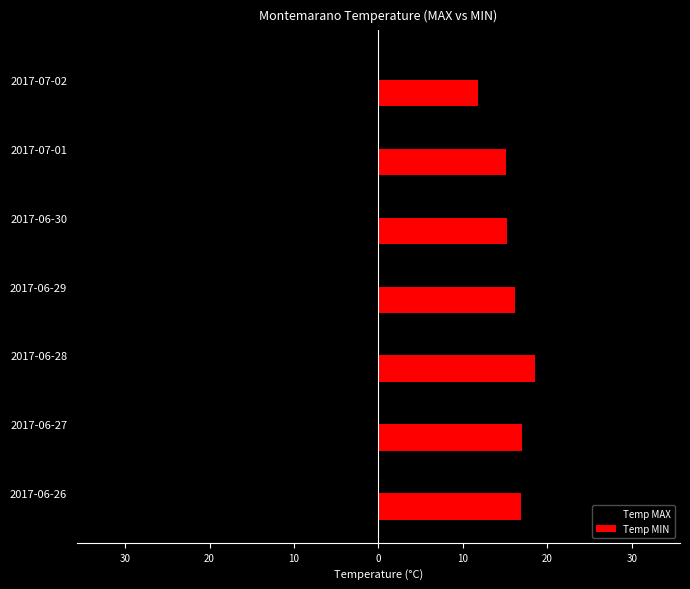

Reading right to left, list all the values displayed in this chart.

Temp MAX: -24.7	-29.9	-31.6	-27.5	-33.7	-32.8	-32.1
Temp MIN: 11.8	15.1	15.2	16.2	18.5	17.0	16.9